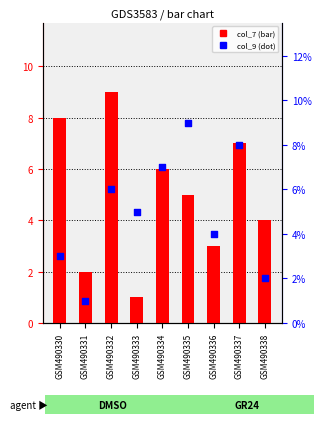

Which series contains the lowest Y value?

col_7 (bar)